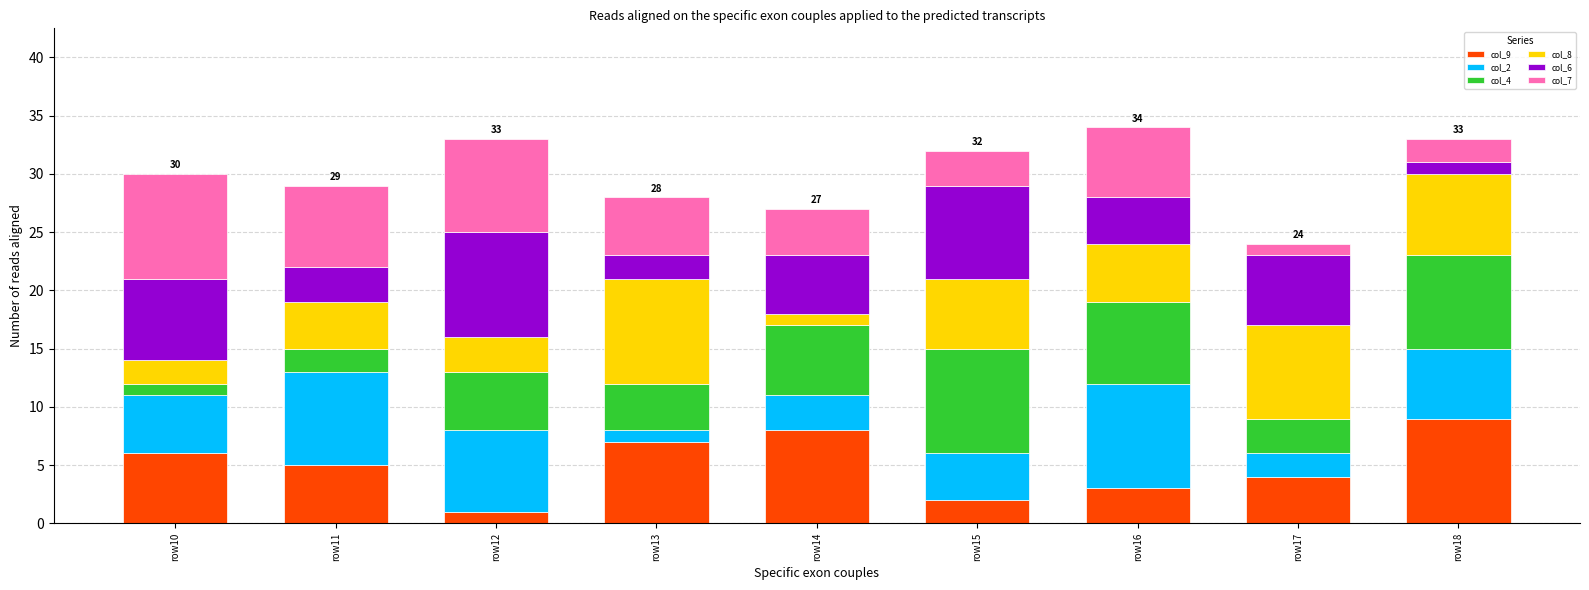

Which category has the lowest value in the col_9 series?

row12